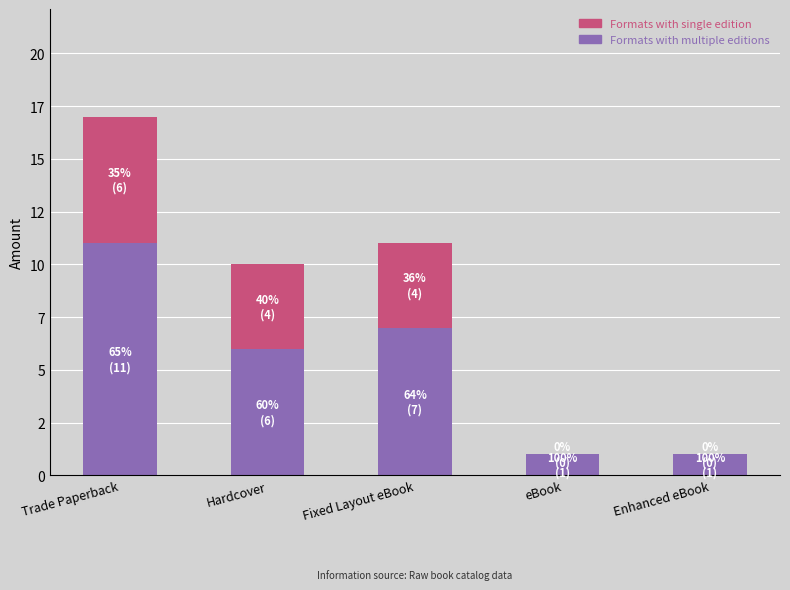

Which series has the largest total across all categories?

Formats with multiple editions